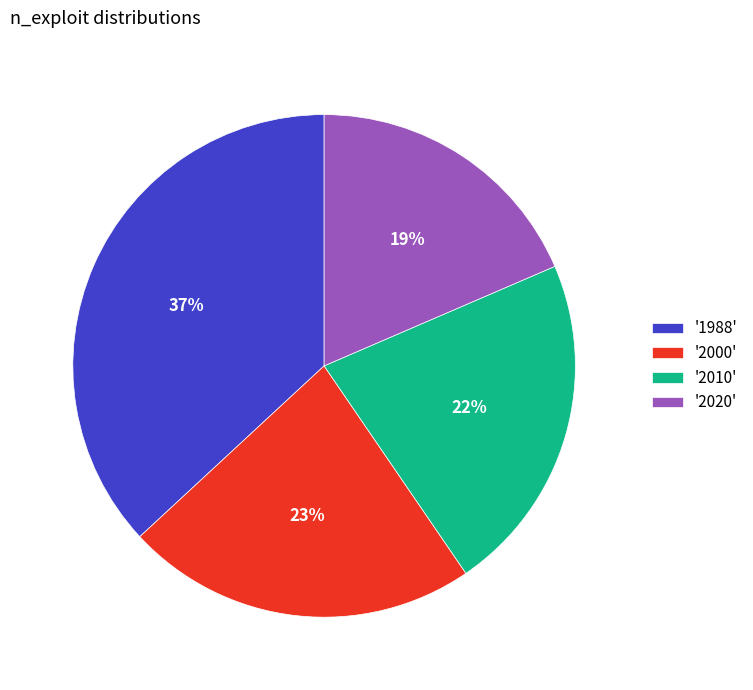

To the nearest percent, what is the difference between the largest and smallest slice percentages?

18%